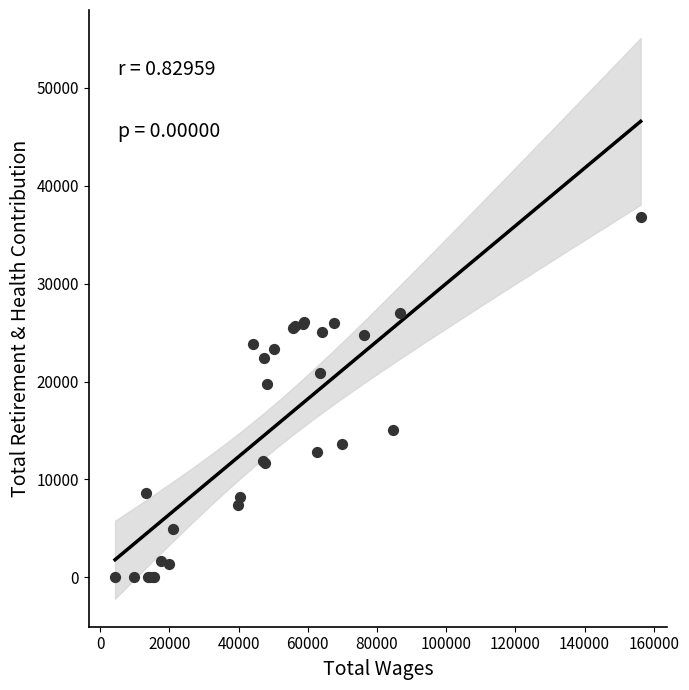

What Y value in the scatter plot is closest to 18400?

19769